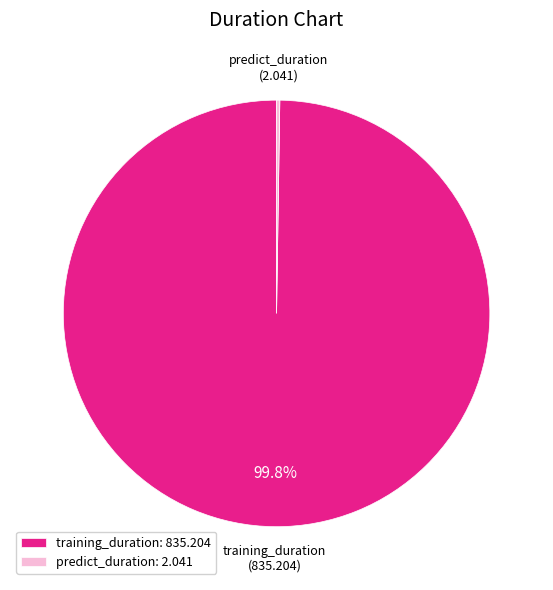

Is training_duration: 835.204 the majority of the pie?

Yes